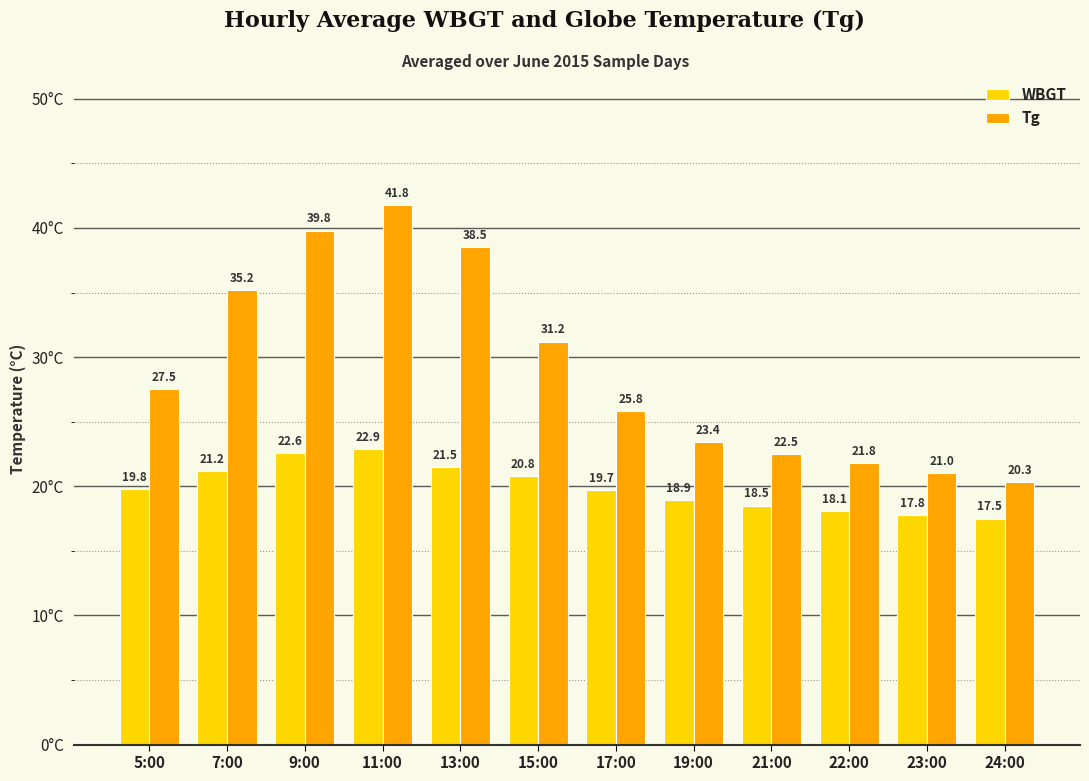

What is the label of the 7th bar from the left?

17:00